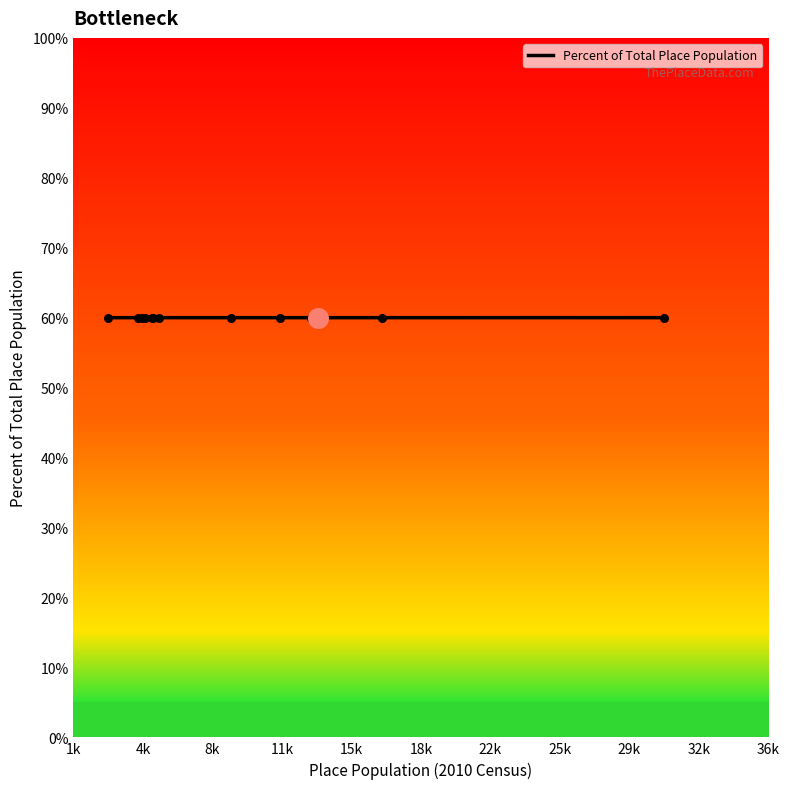

What is the smallest value displayed?

60.0